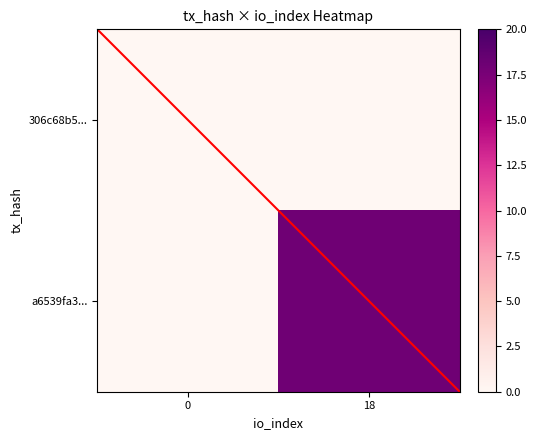

At which category is the sum across all series the highest?

18